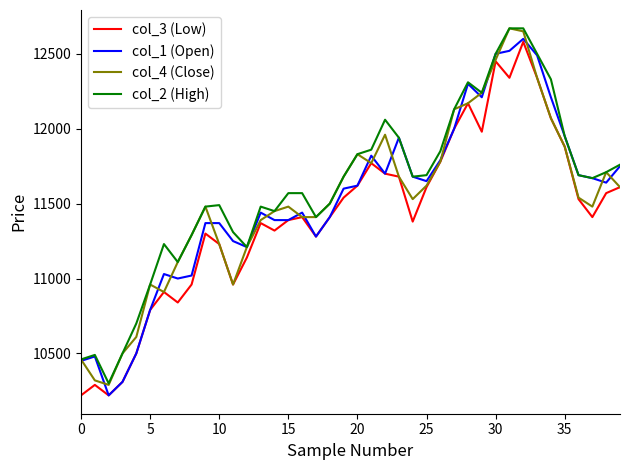

How many lines are shown in the chart?

4